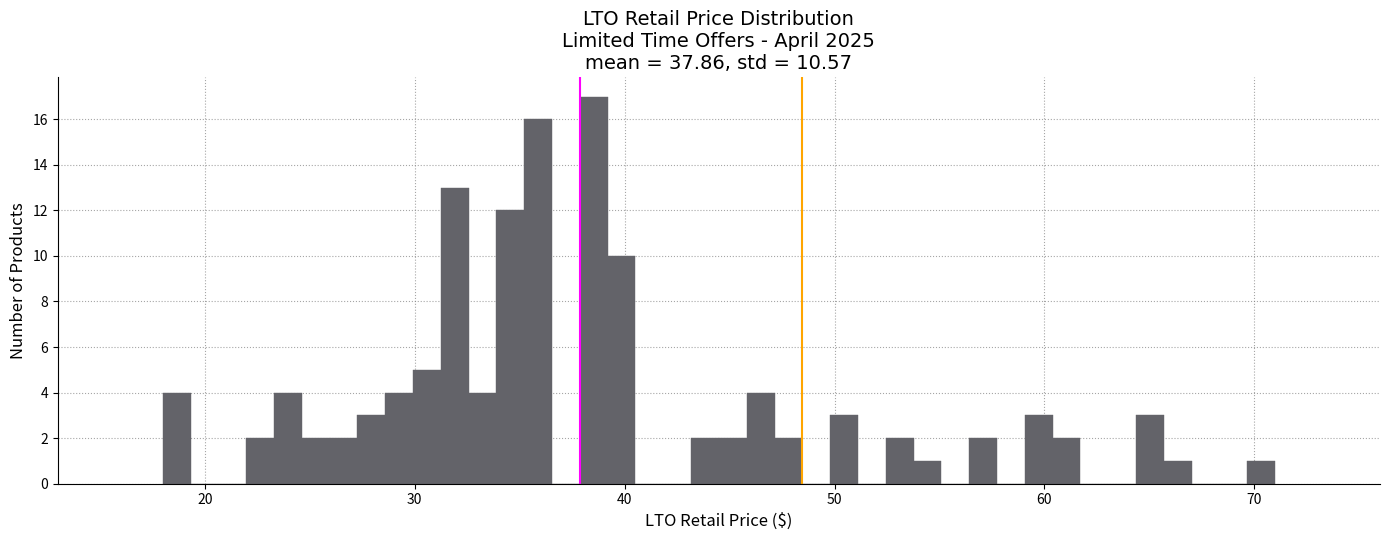

Around what value on the x-axis is the tallest bar? Give the approximate position of its centre, as read against the axis.

39